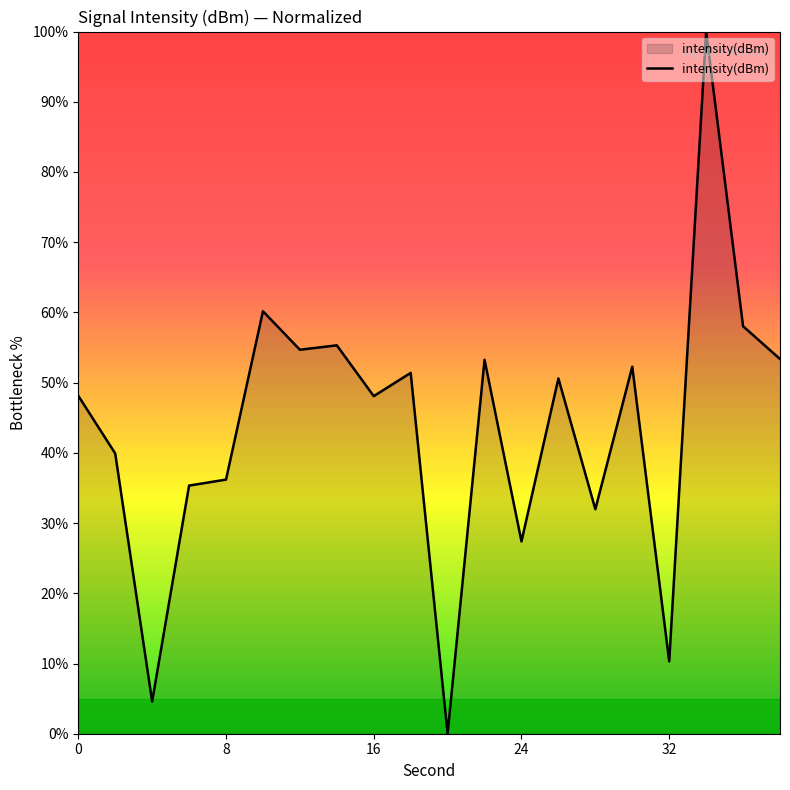

What is the maximum value shown in the chart?

100.0